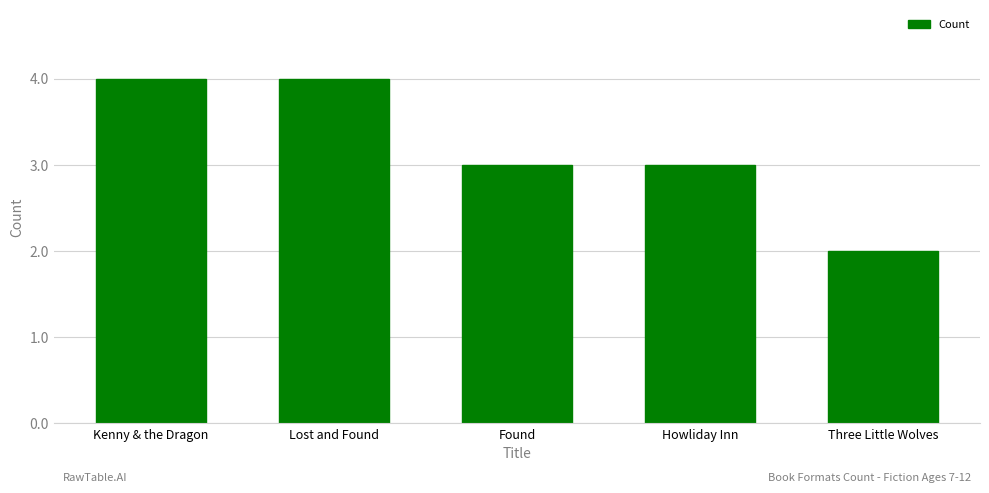

What is the ratio of the value at Kenny & the Dragon to the value at Found?

1.3